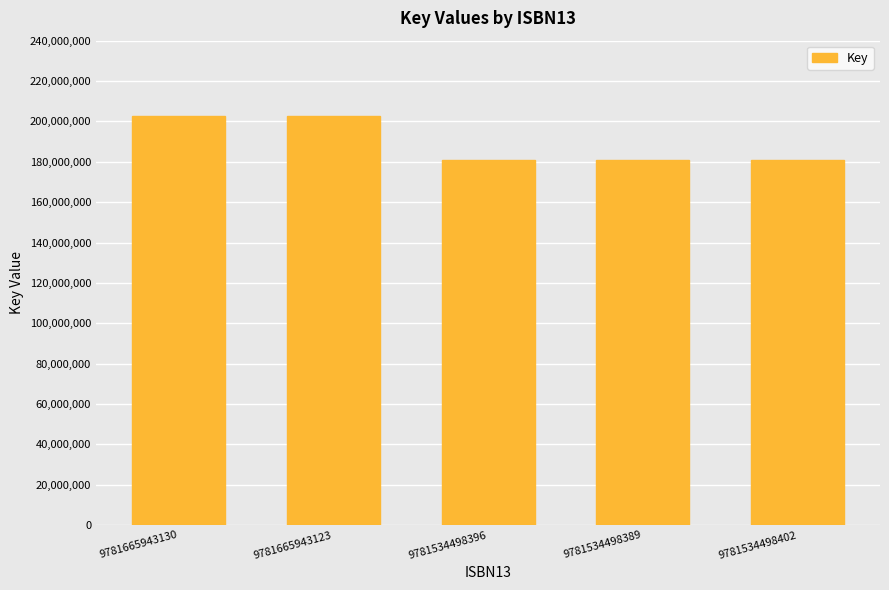

What is the sum of the values at 9781665943130 and 9781534498389?

383356436